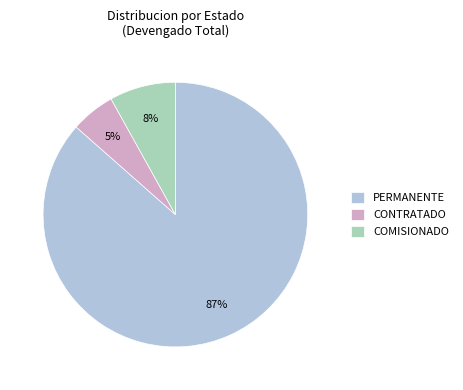

Do COMISIONADO and PERMANENTE together represent more than half of the pie?

Yes